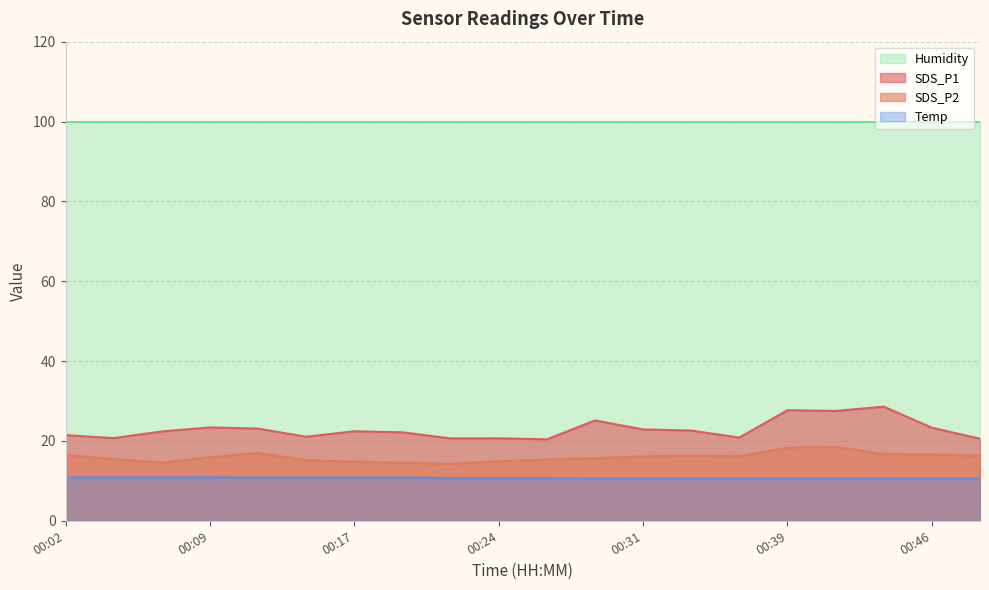

Which series has the largest range (max minus min)?

SDS_P1